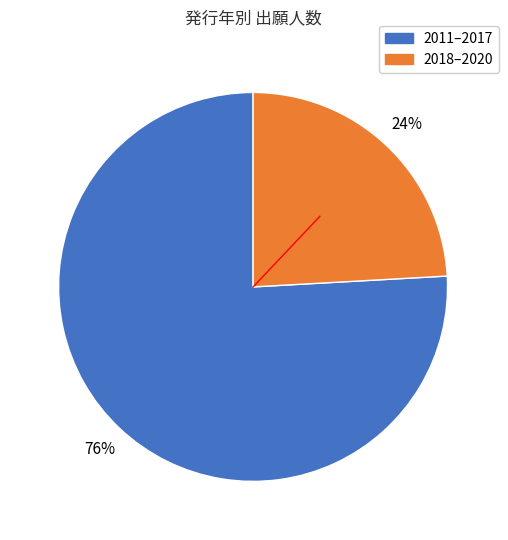

To the nearest percent, what is the average slice percentage?

50%